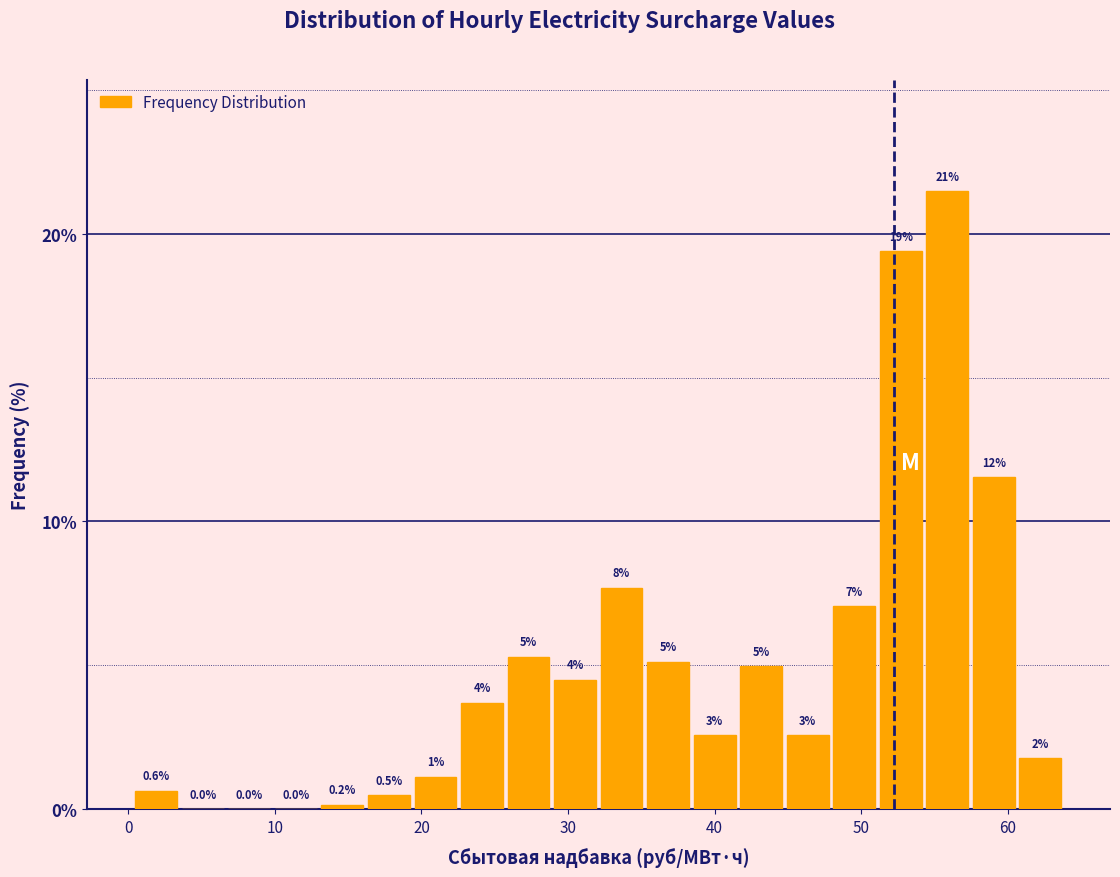

Around what value on the x-axis is the tallest bar? Give the approximate position of its centre, as read against the axis.

56